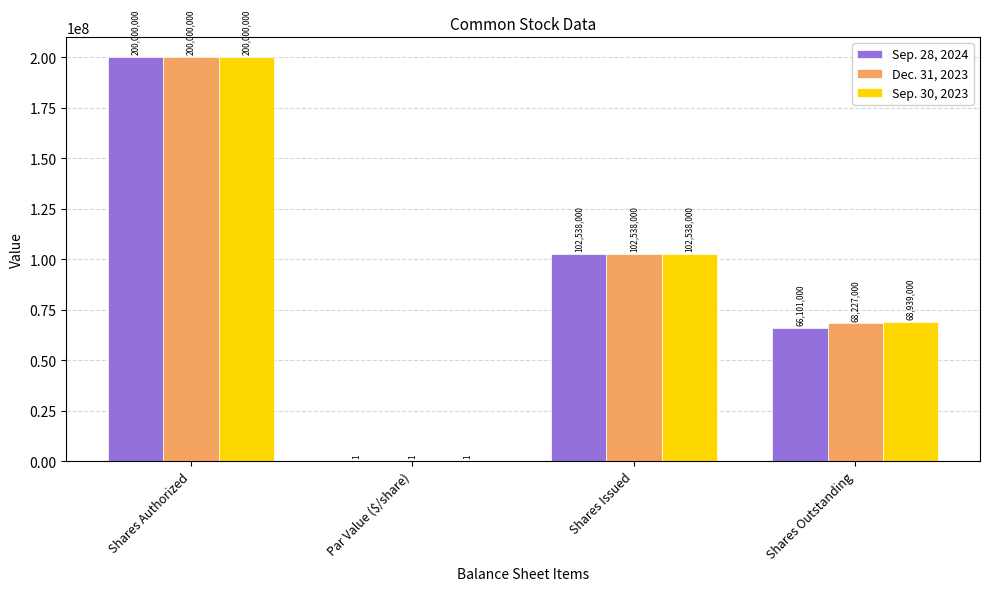

What is the difference between the Sep. 30, 2023 values at Shares Authorized and Shares Outstanding?

131061000.0